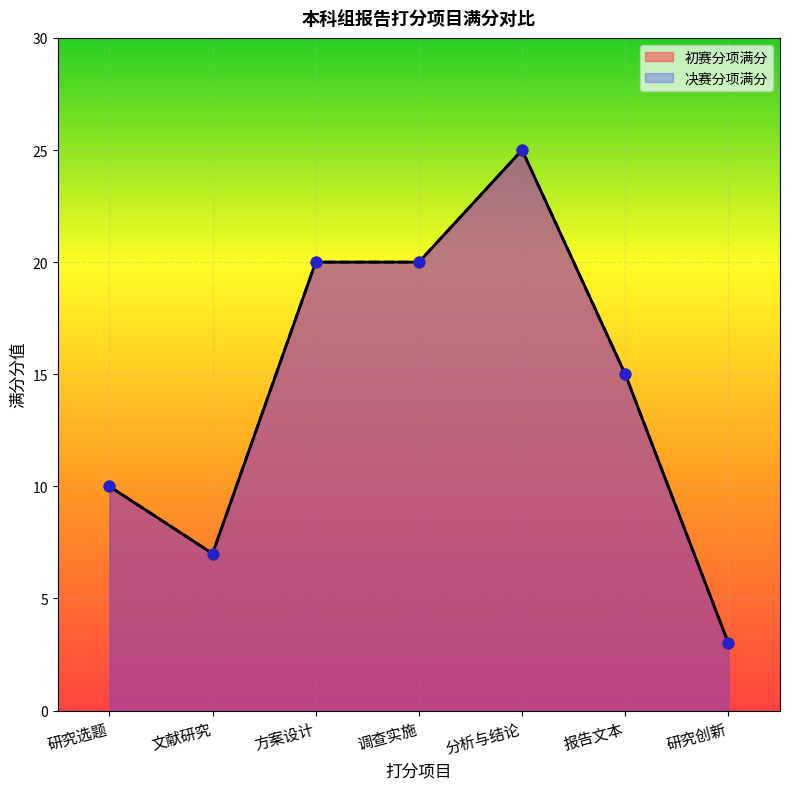

Which series contains the highest Y value?

初赛分项满分